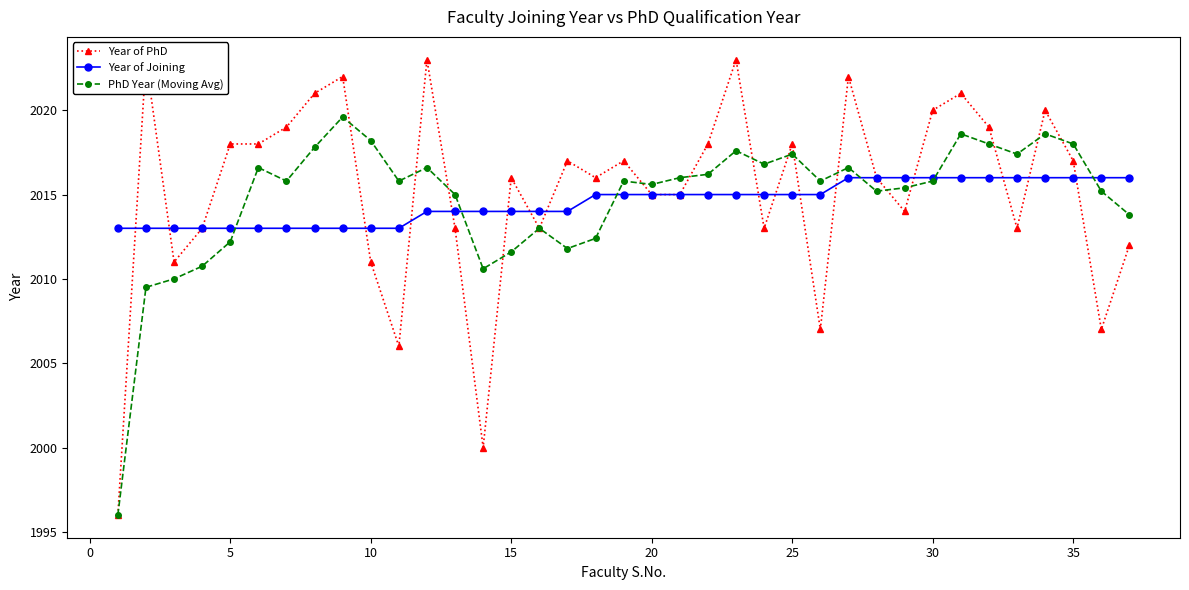

Rank the series by their maximum value, from highest to lowest.

Year of PhD, PhD Year (Moving Avg), Year of Joining